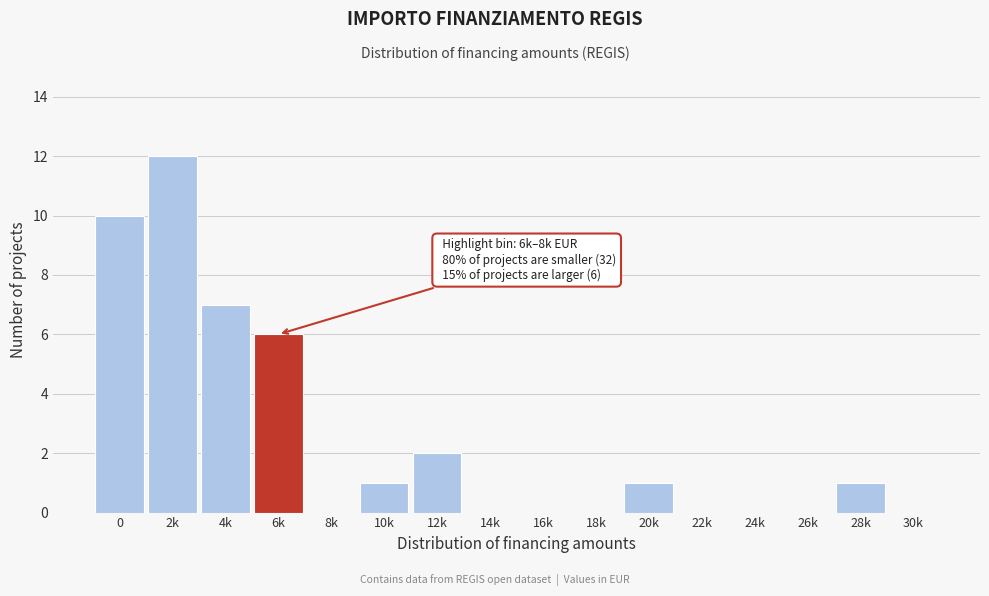

Reading left to right, transcribe all the data shown in this chart.

0=10	2k=12	4k=7	6k=6	8k=0	10k=1	12k=2	14k=0	16k=0	18k=0	20k=1	22k=0	24k=0	26k=0	28k=1	30k=0